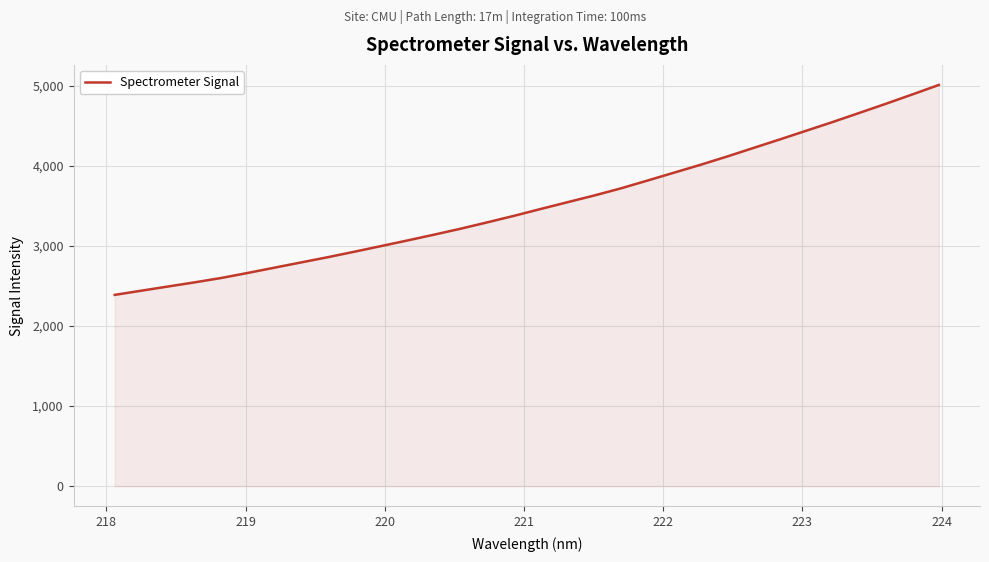

What is the difference between the maximum and minimum values?

2621.0